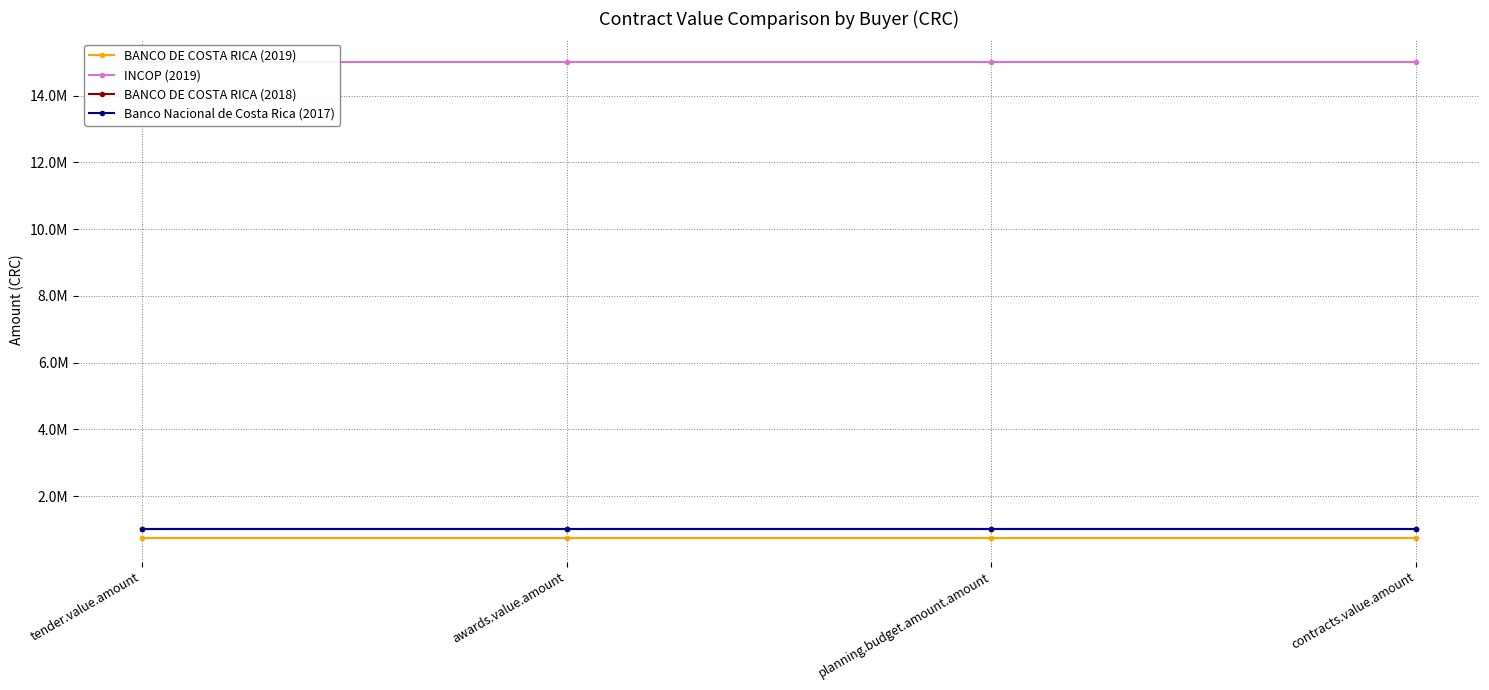

Count the number of categories in the chart.

4